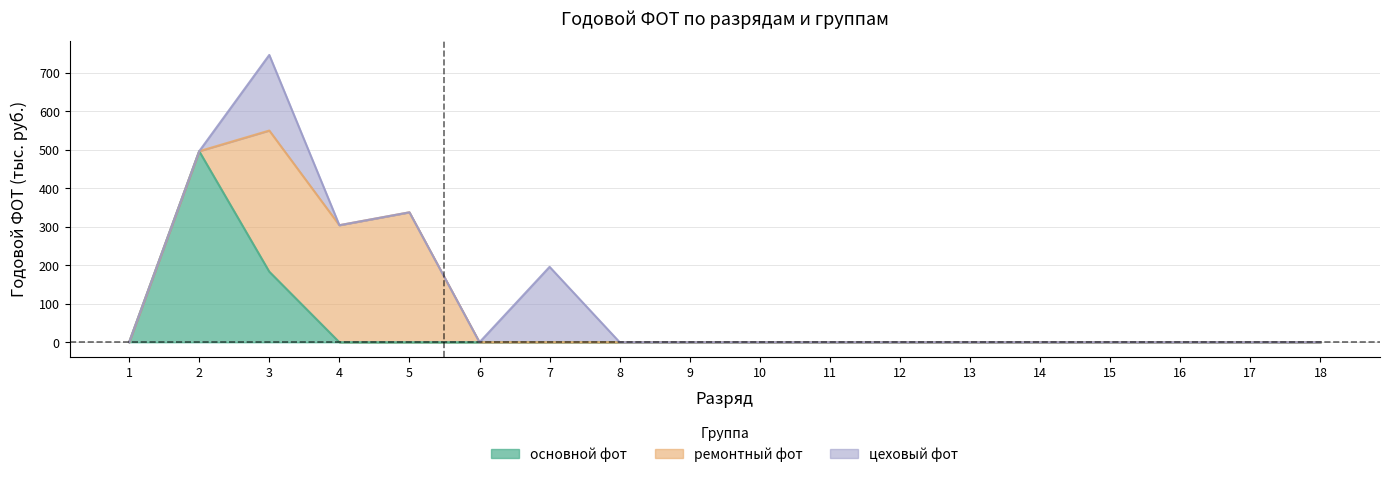

Is the value of цеховый фот at 3 greater than the value of ремонтный фот at 1?

Yes